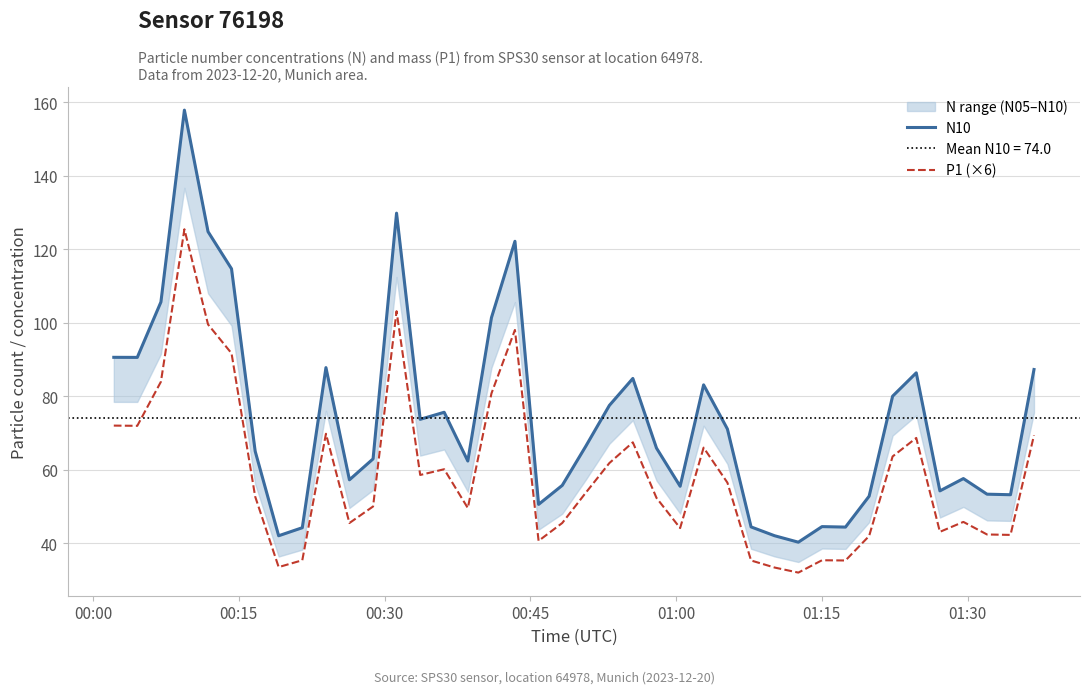

What is the maximum value for P1 (×6)?

125.5